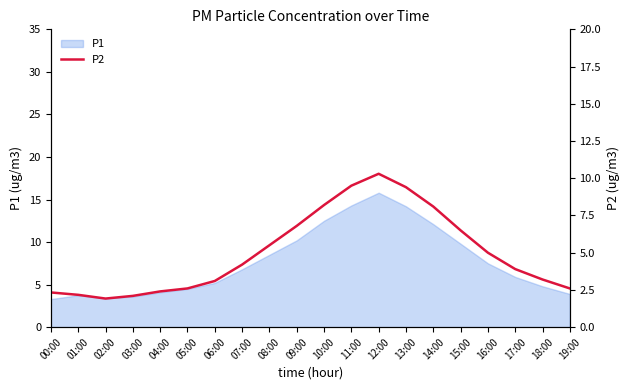

Reading left to right, extract all data points from this chart.

2.3	2.2	1.9	2.1	2.4	2.6	3.1	4.2	5.5	6.8	8.2	9.5	10.3	9.4	8.1	6.5	5.0	3.9	3.2	2.6